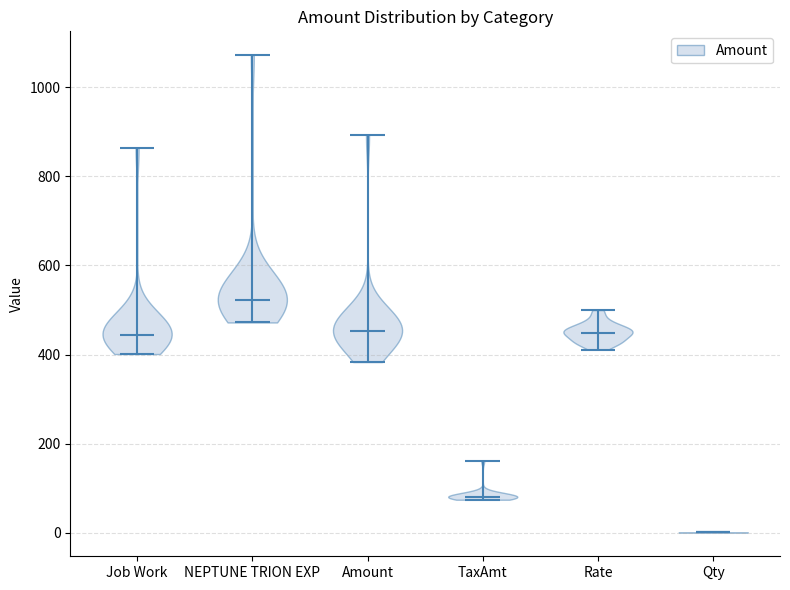

Reading left to right, read every violin against the y-axis: where its median line is, and the lowest and highest points it reaches. The values are not printed on the chart, so give them approximately, as read against the axis.

Job Work: median line 440, lowest point 400, highest point 860
NEPTUNE TRION EXP: median line 520, lowest point 480, highest point 1080
Amount: median line 460, lowest point 380, highest point 900
TaxAmt: median line 80, lowest point 80, highest point 160
Rate: median line 440, lowest point 420, highest point 500
Qty: median line 0, lowest point 0, highest point 0